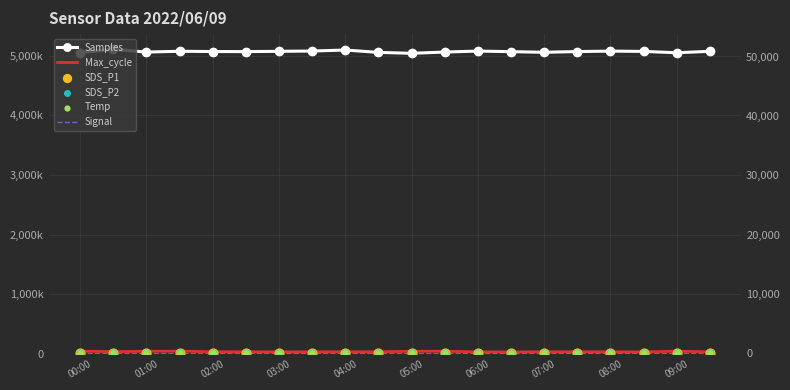

At how many categories does at least one series exceed 1349193?

20